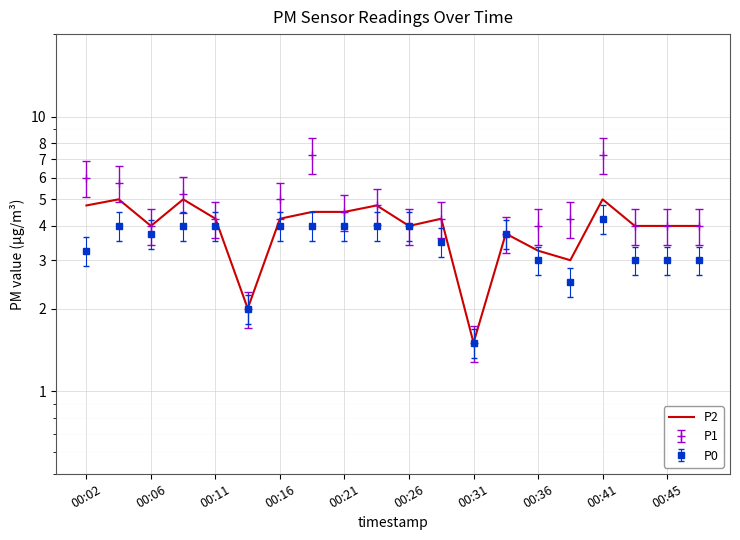

How many data points does each series have?

20